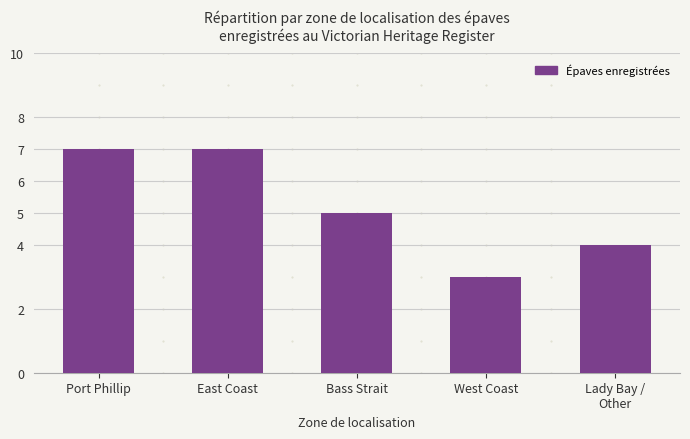

What is the ratio of the value at East Coast to the value at West Coast?

2.3